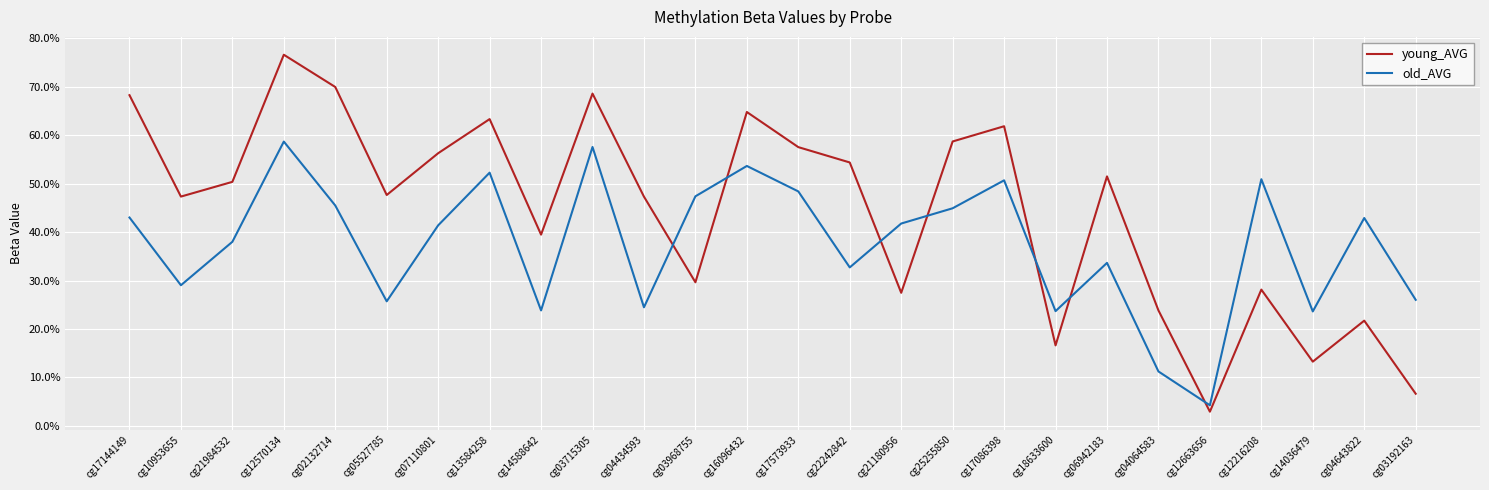

Which series has the largest total across all categories?

young_AVG